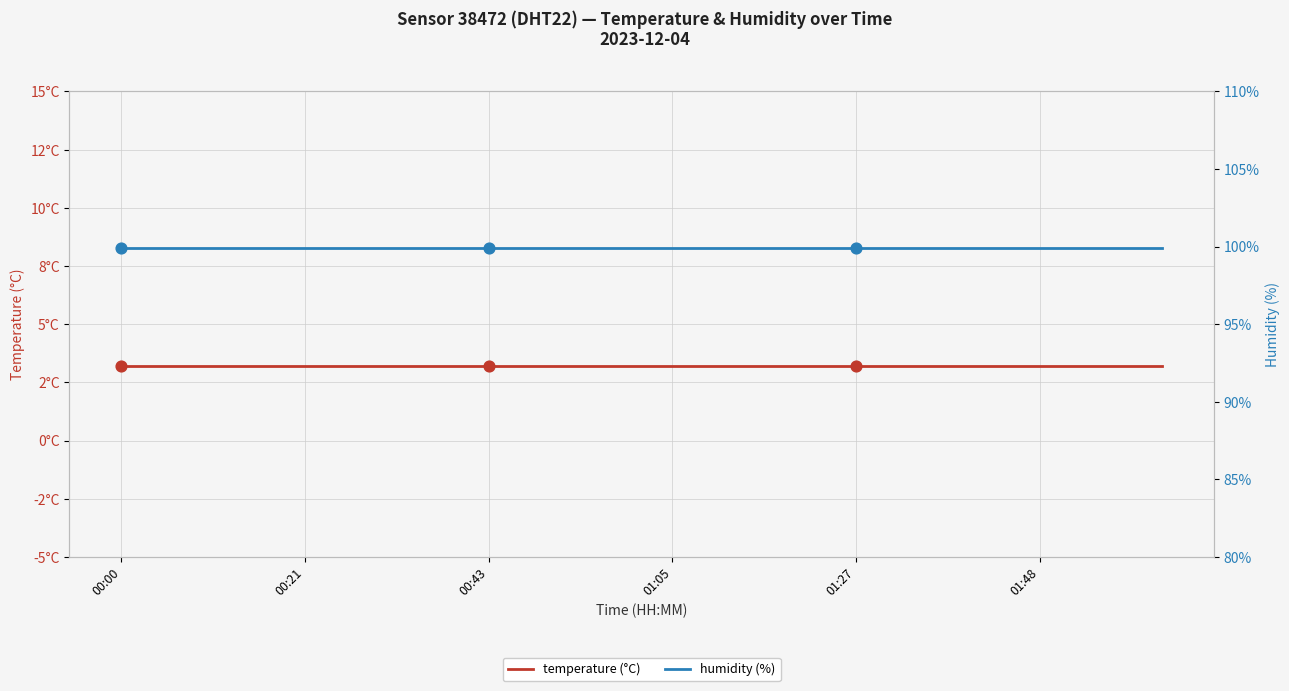

Is the value of humidity at 00:21 greater than the value of temperature at 01:27?

Yes